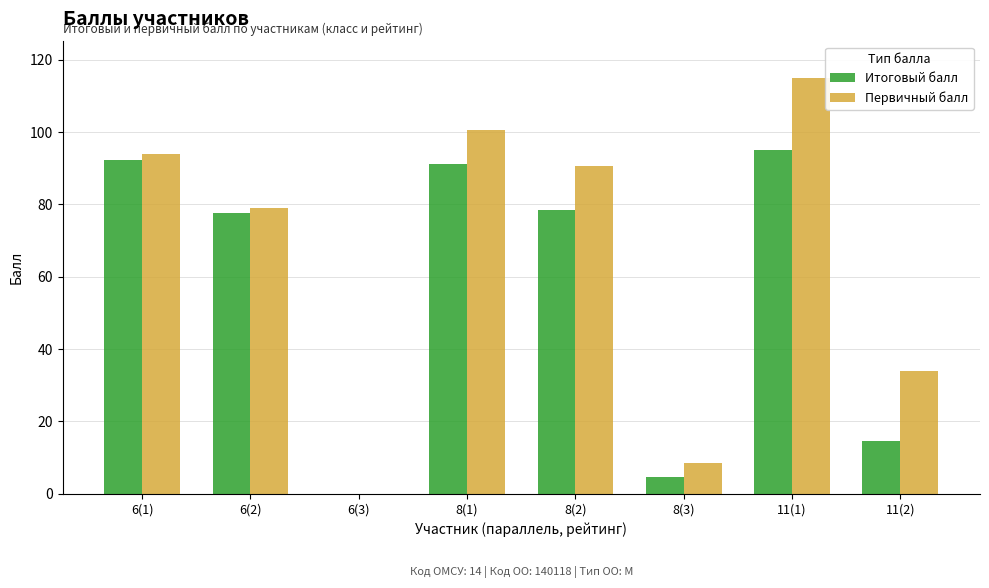

Which series changed the most between 6(3) and 8(3)?

Первичный балл